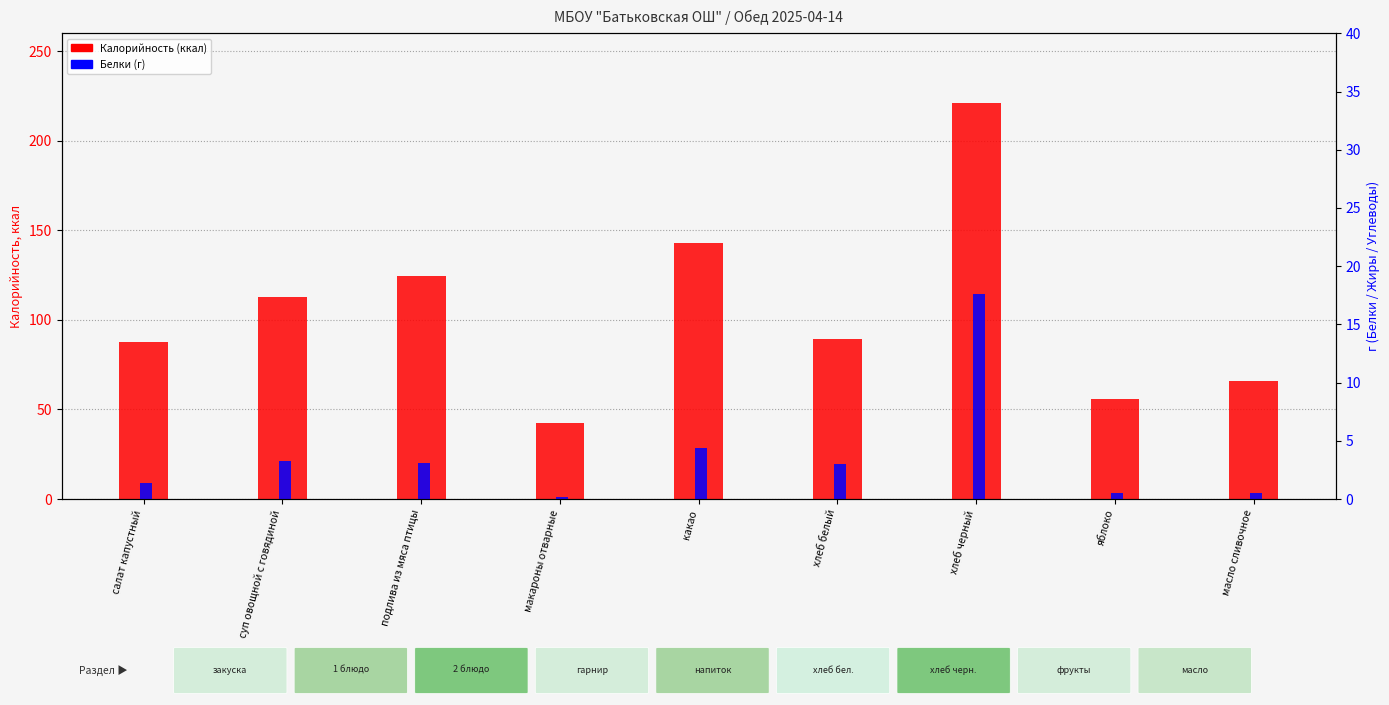

Which series changed the most between хлеб белый and яблоко?

Калорийность